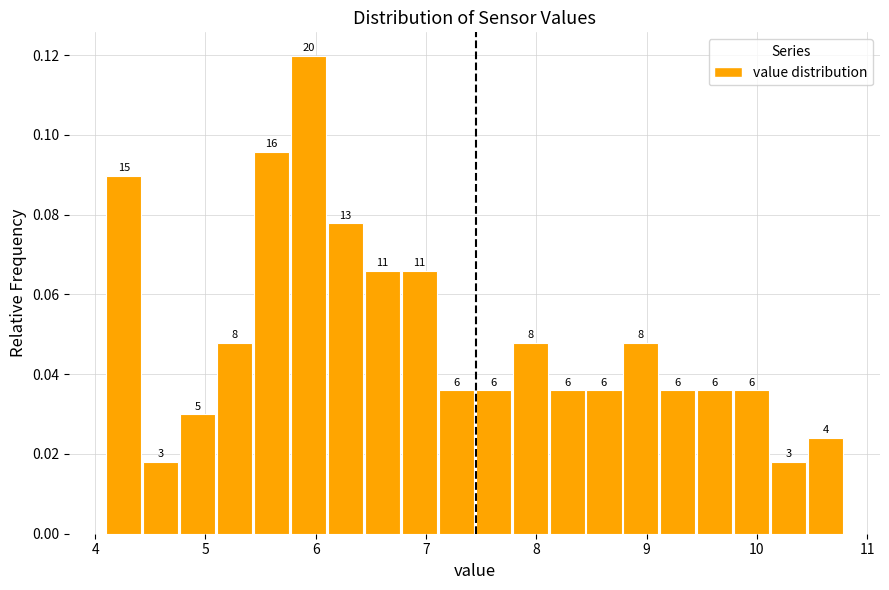

Read against the x-axis, roughly where is the centre of the tallest bar?

5.9